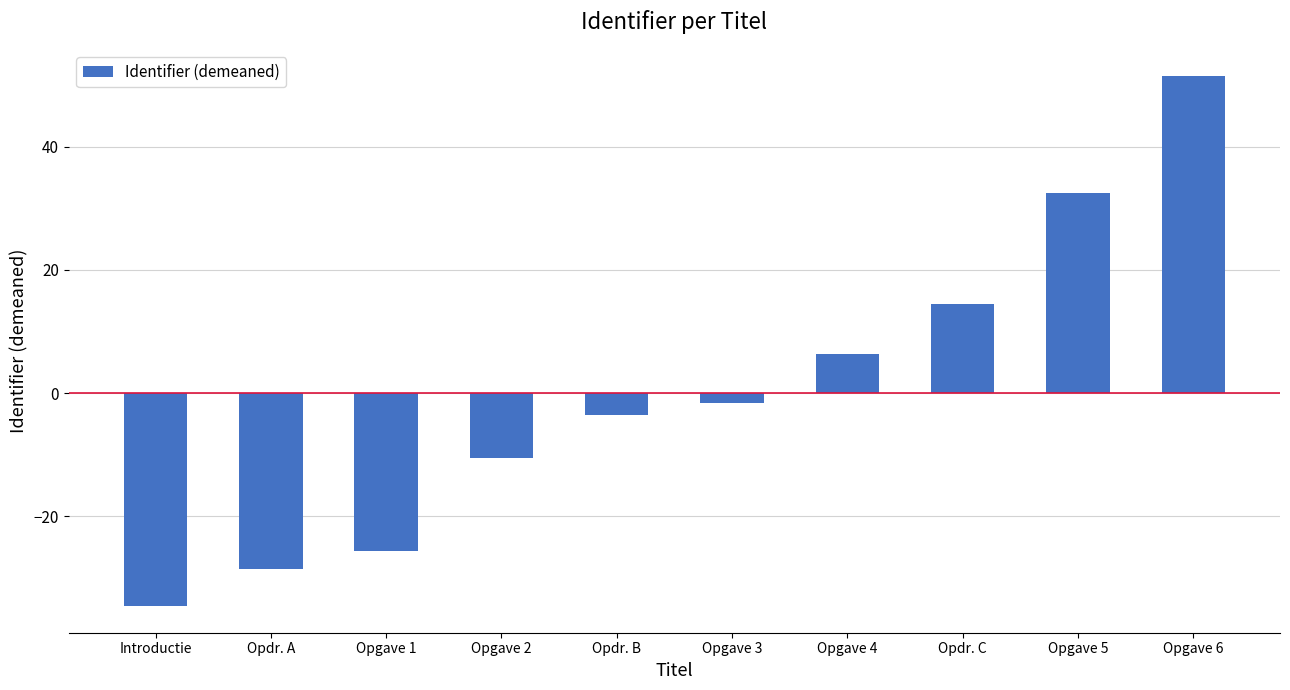

What is the difference between the second highest and second lowest values?

61.0